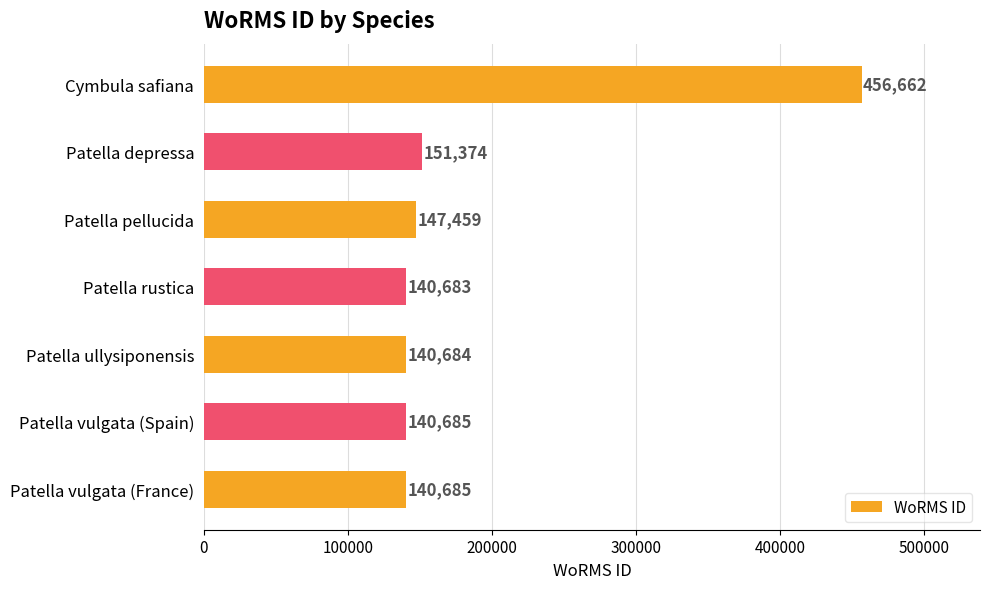

Reading top to bottom, list all the values displayed in this chart.

456662	151374	147459	140683	140684	140685	140685